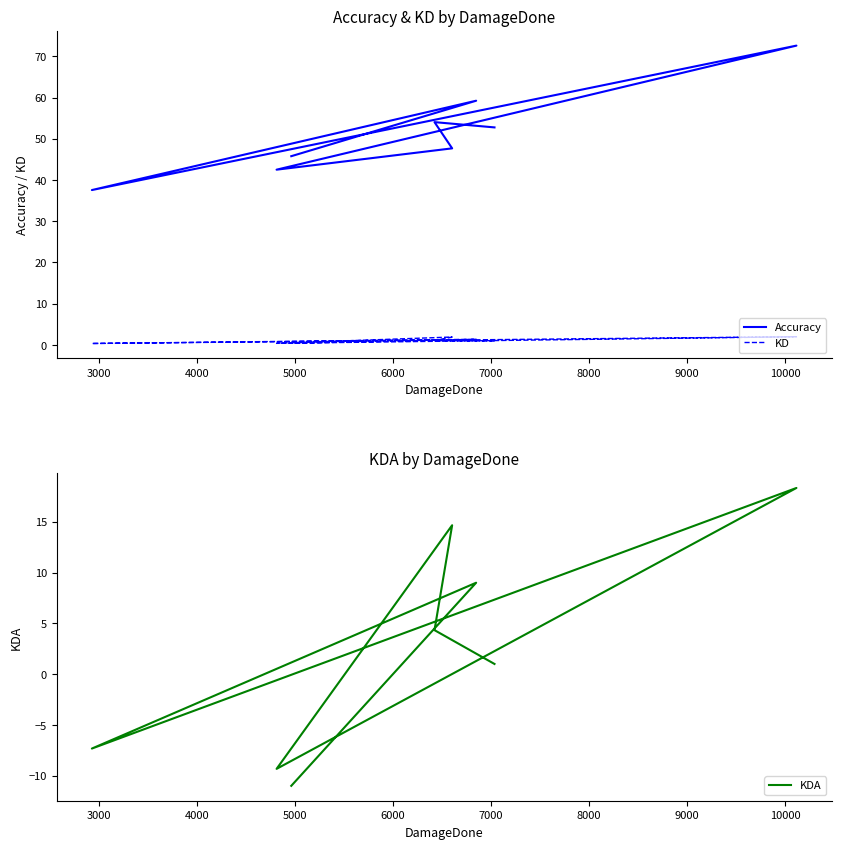

The value of KD at 8000 is 1.9. True or false?

False